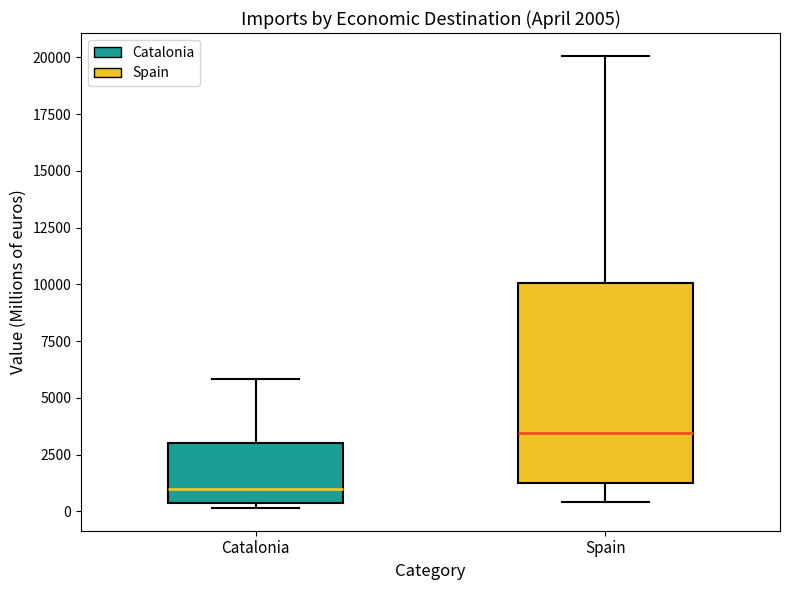

Comparing the boxes themselves (not the whiskers), which one is the tallest?

Spain